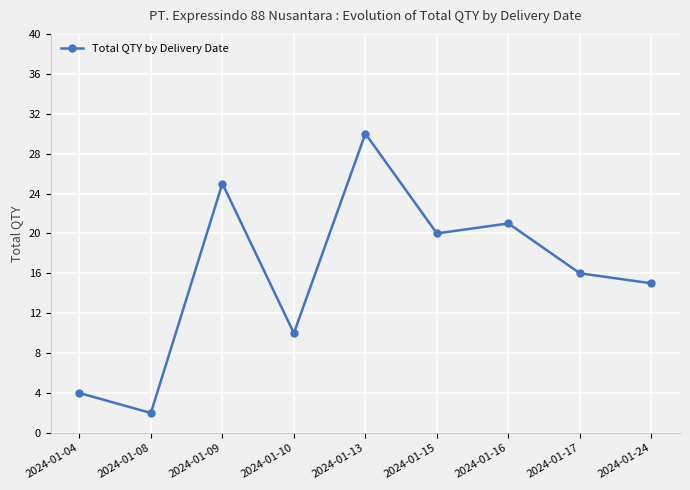

List the labels in order of value, smallest first.

2024-01-08, 2024-01-04, 2024-01-10, 2024-01-24, 2024-01-17, 2024-01-15, 2024-01-16, 2024-01-09, 2024-01-13